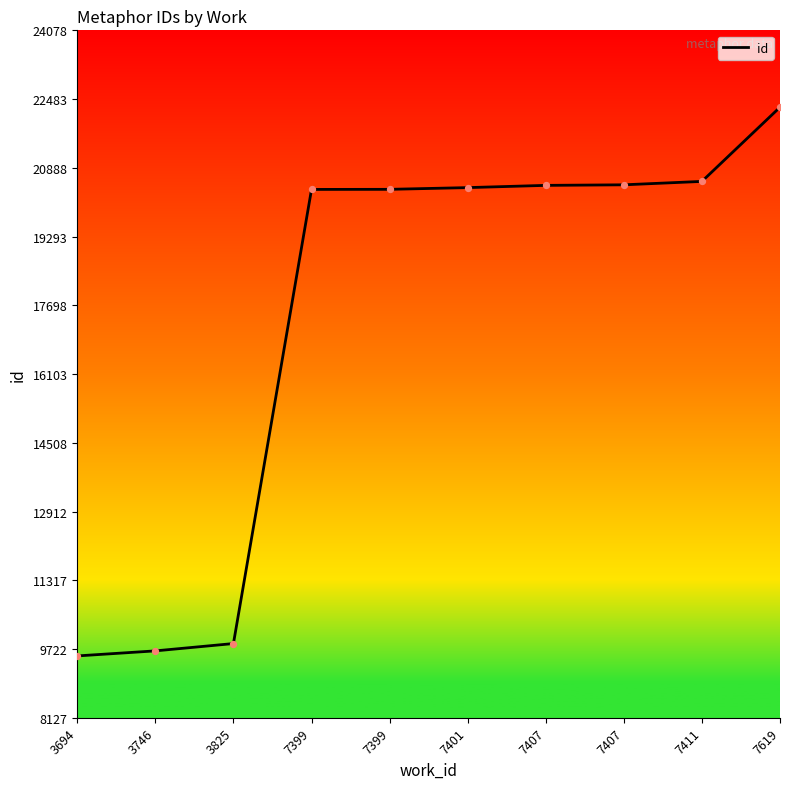

Approximately how many times larger is the value at 3694 compared to 7399?

0.5